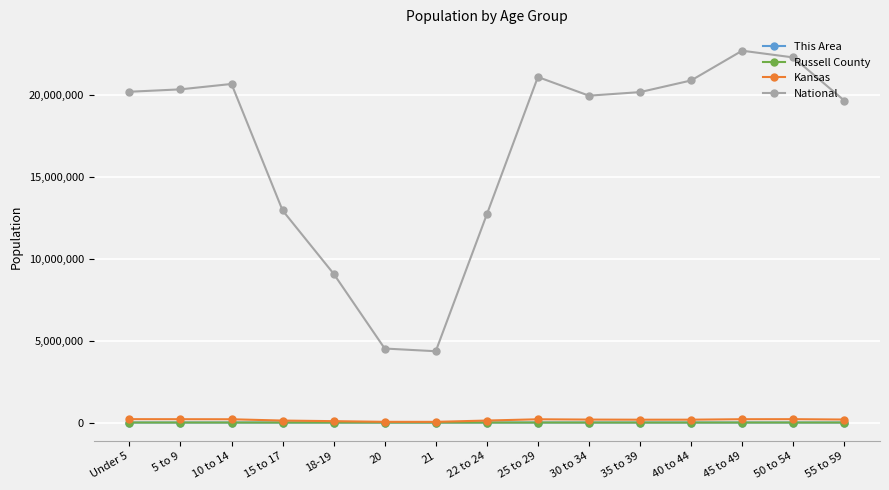

What is the value of the This Area point at the 6th from the left?

5